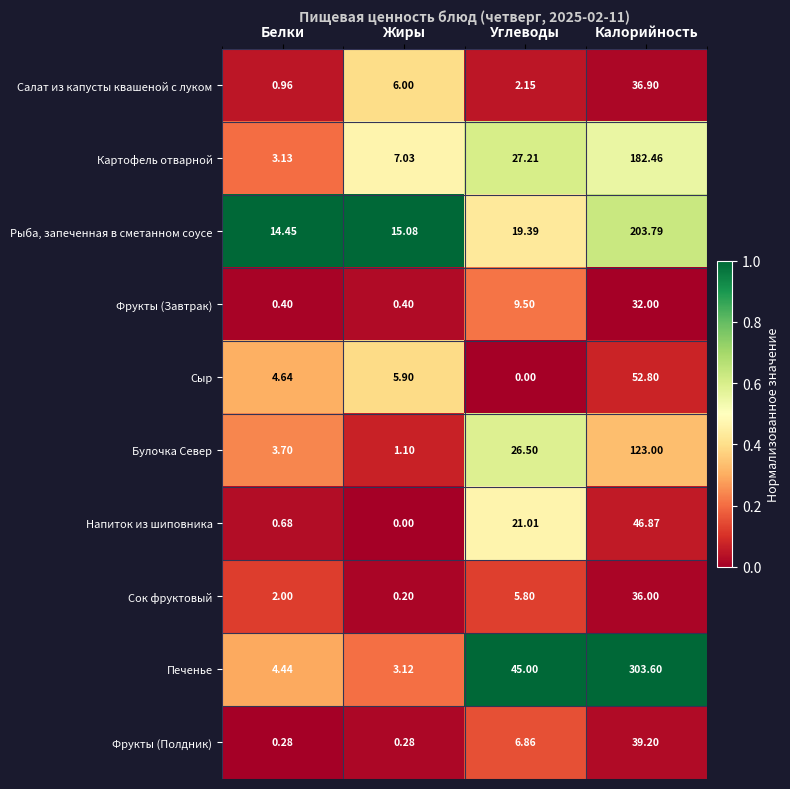

Where is Фрукты (Полдник) nearest to the value 19?

Углеводы